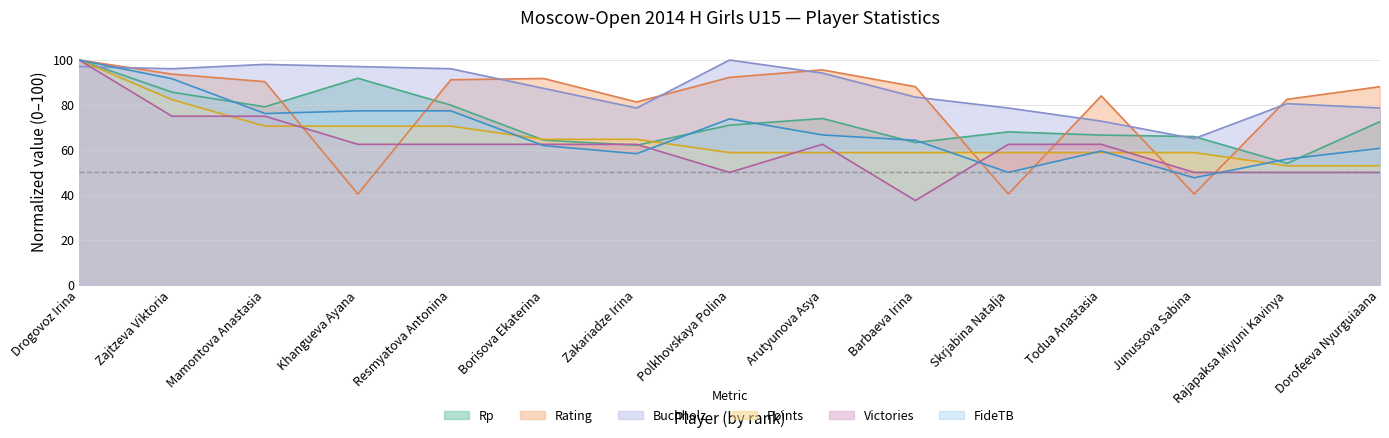

Is the value of Rating at Dorofeeva Nyurguiaana greater than the value of Victories at Borisova Ekaterina?

Yes